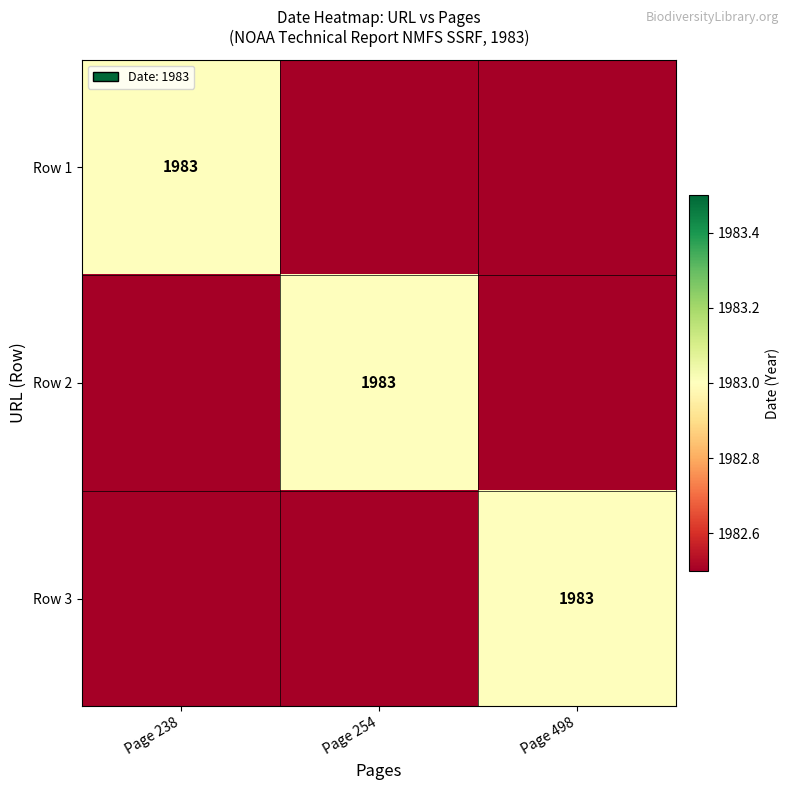

The Row 2 series shows 1983 at Page 254. True or false?

True